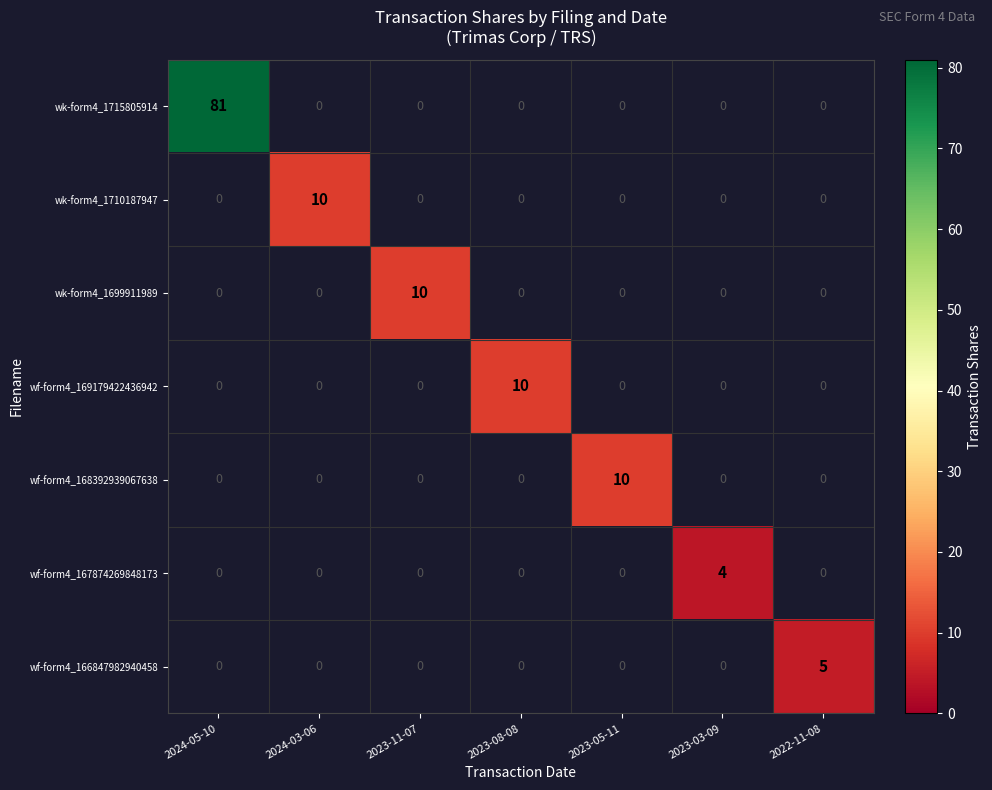

The wf-form4_167874269848173 series shows 2 at 2023-03-09. True or false?

False